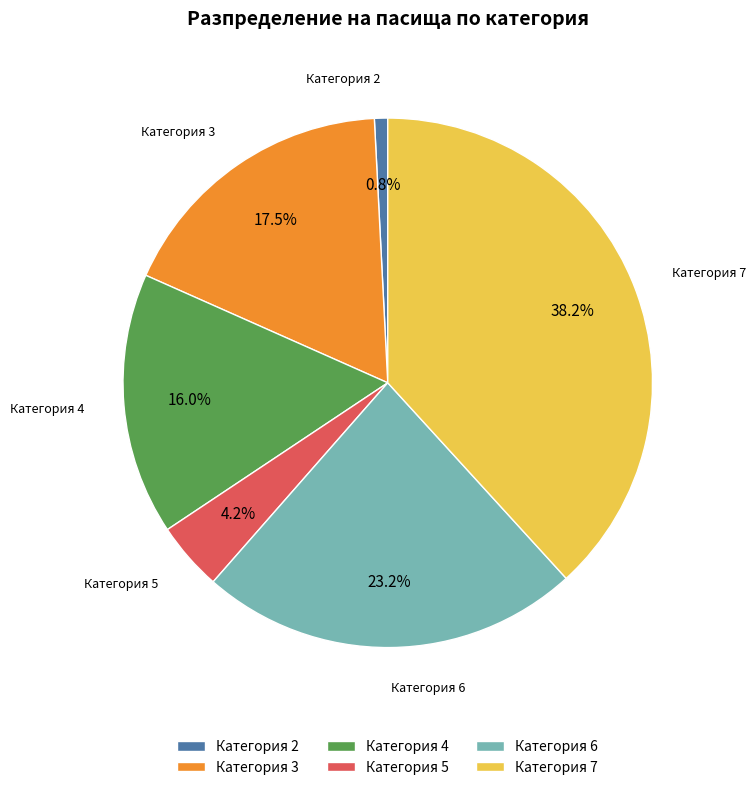

How many segments does this pie chart have?

6